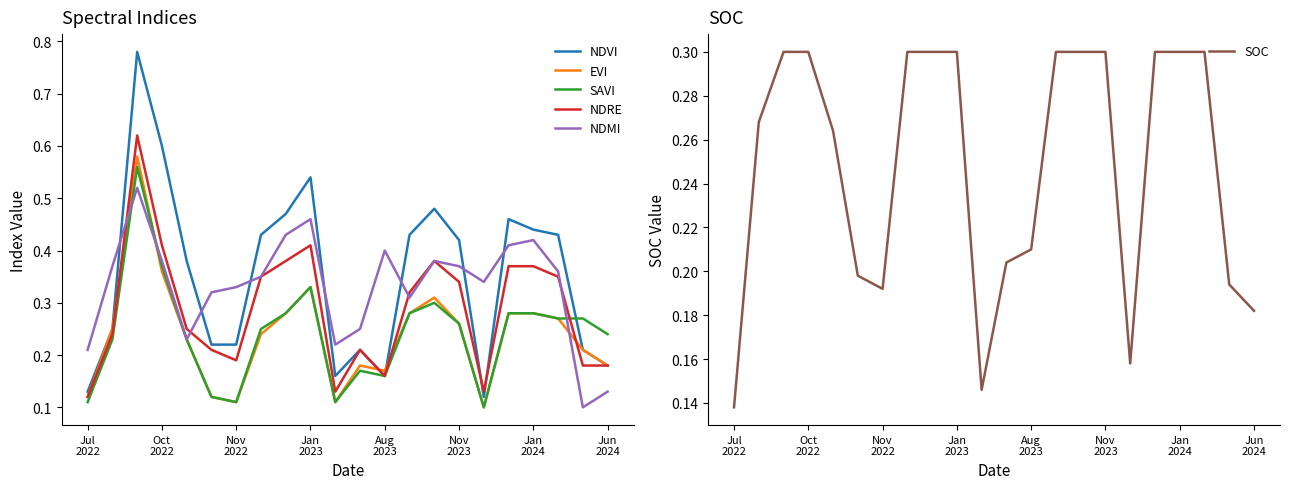

How many data points does each series have?

22